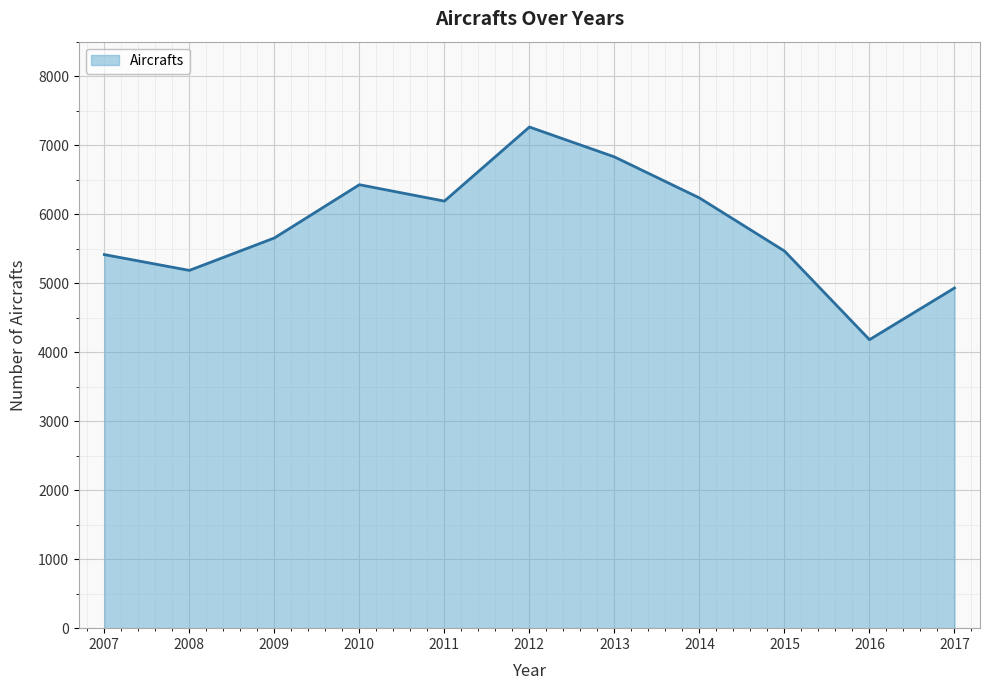

Which has a higher value, 2012 or 2007?

2012